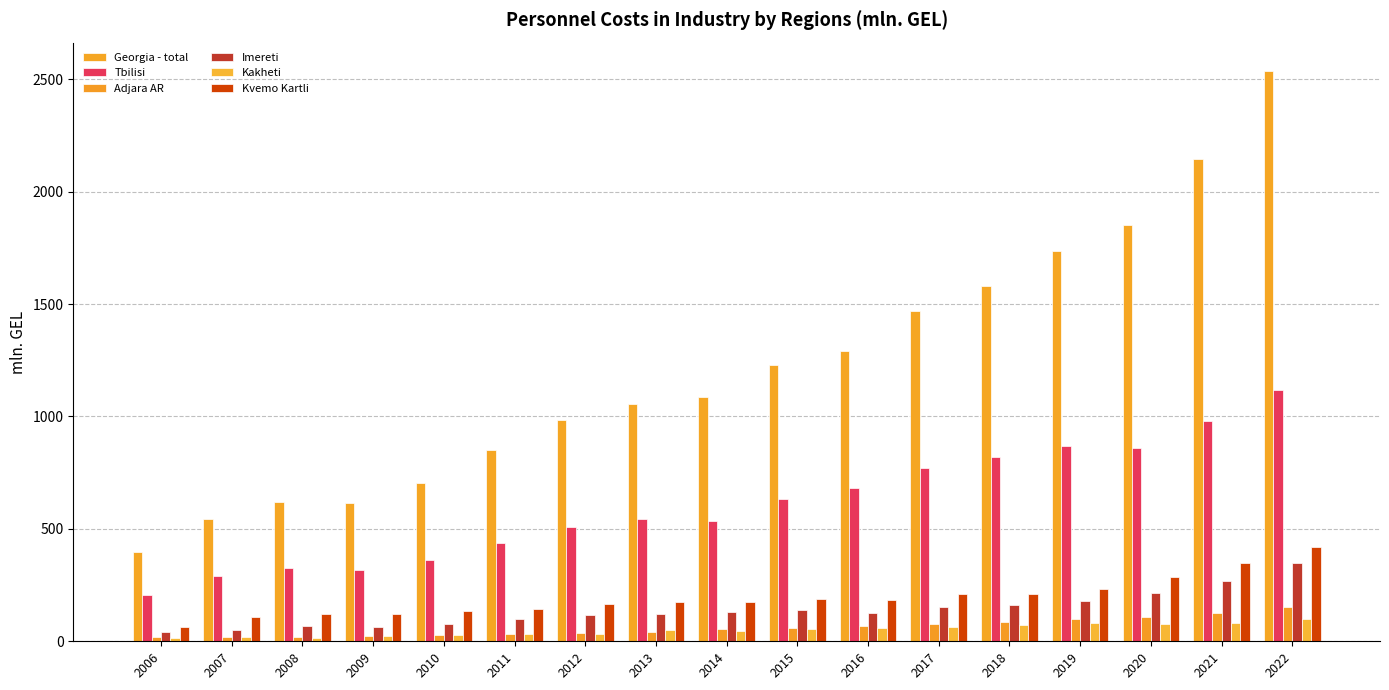

Is it true that Georgia - total equals 2144.7 at 2021?

True